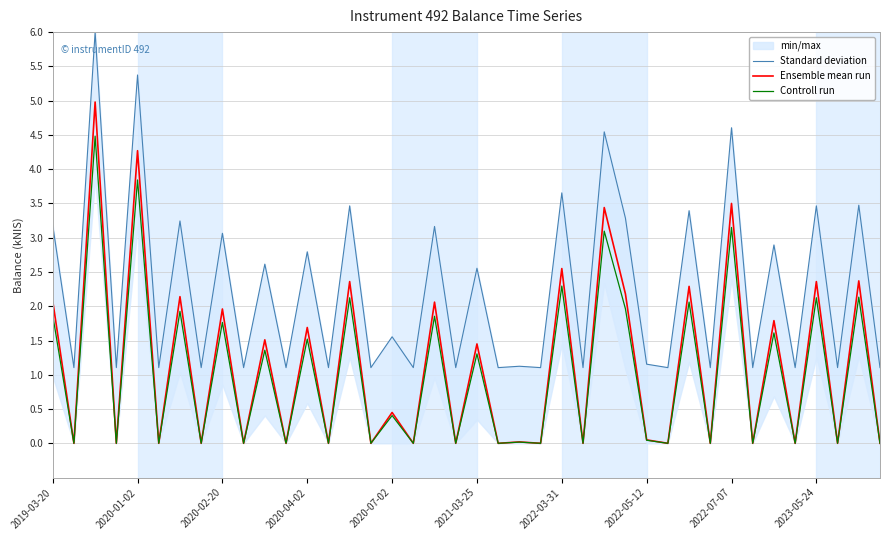

What is the maximum value for Controll run?

4.5